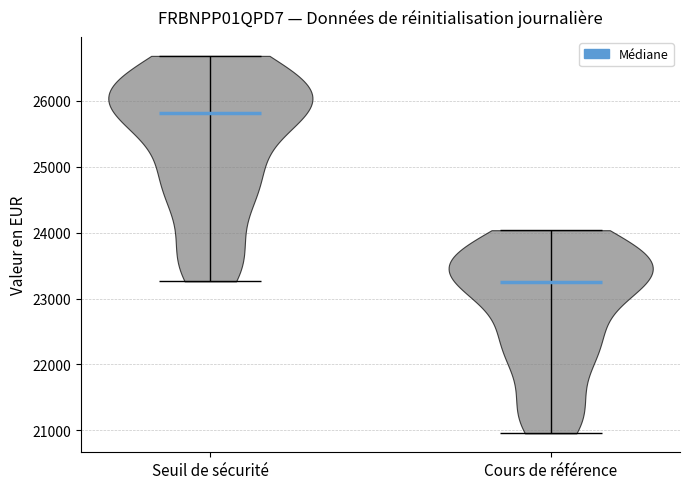

Reading left to right, read every violin against the y-axis: where its median line is, and the lowest and highest points it reaches. The values are not printed on the chart, so give them approximately, as read against the axis.

Seuil de sécurité: median line 25800, lowest point 23300, highest point 26700
Cours de référence: median line 23200, lowest point 21000, highest point 24000